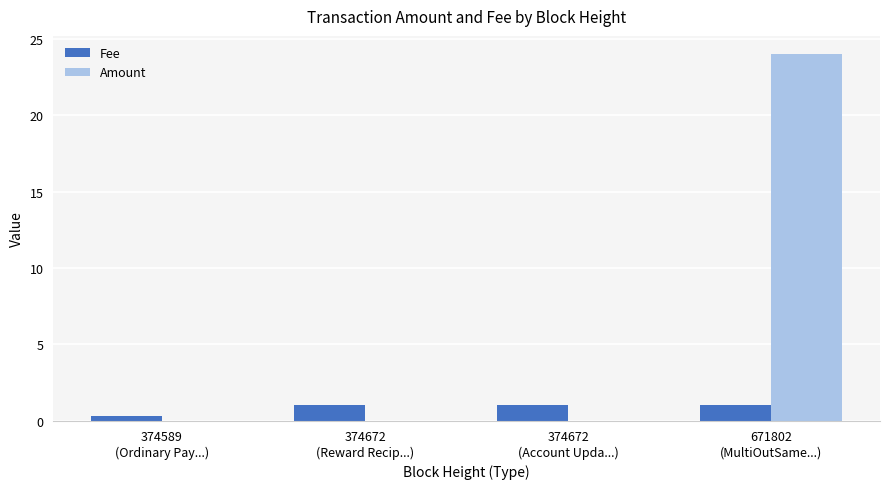

The value of Fee at 671802
(MultiOutSame...) is 1.0. True or false?

True